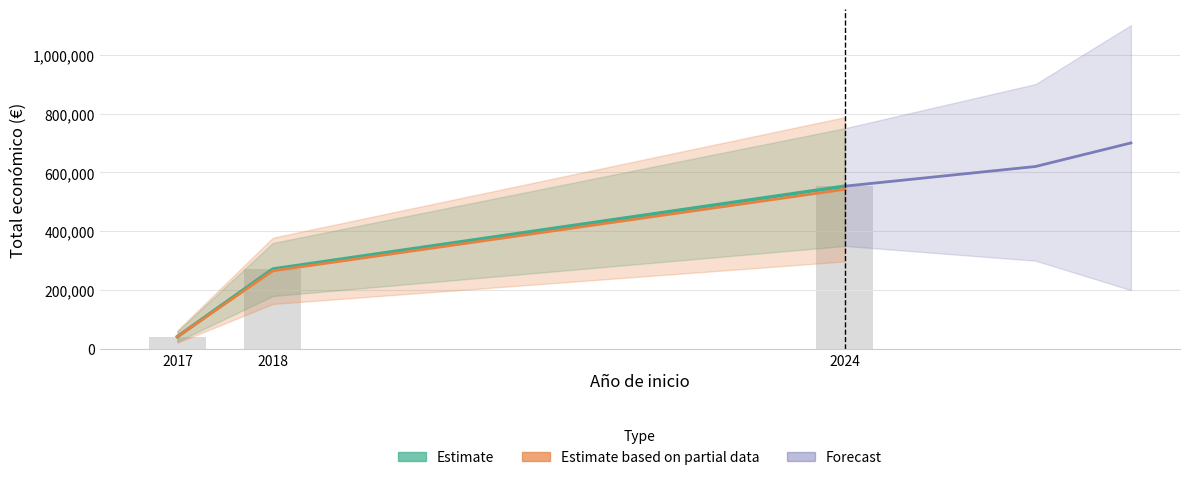

What is the average value?

288940